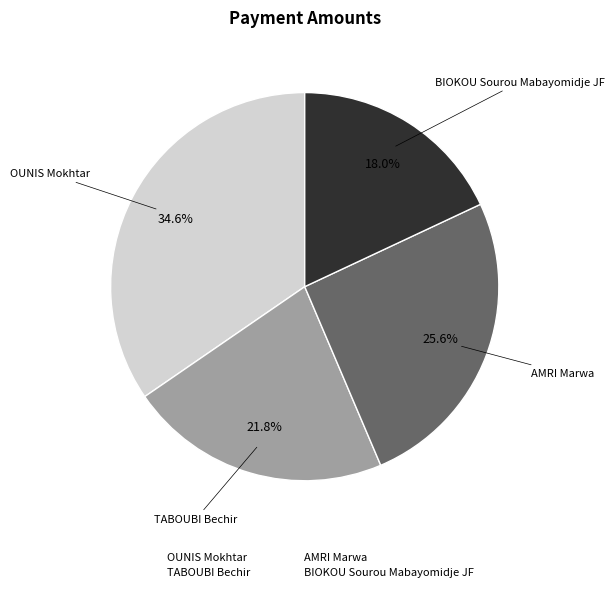

Combined, do OUNIS Mokhtar and TABOUBI Bechir account for over 50%?

Yes